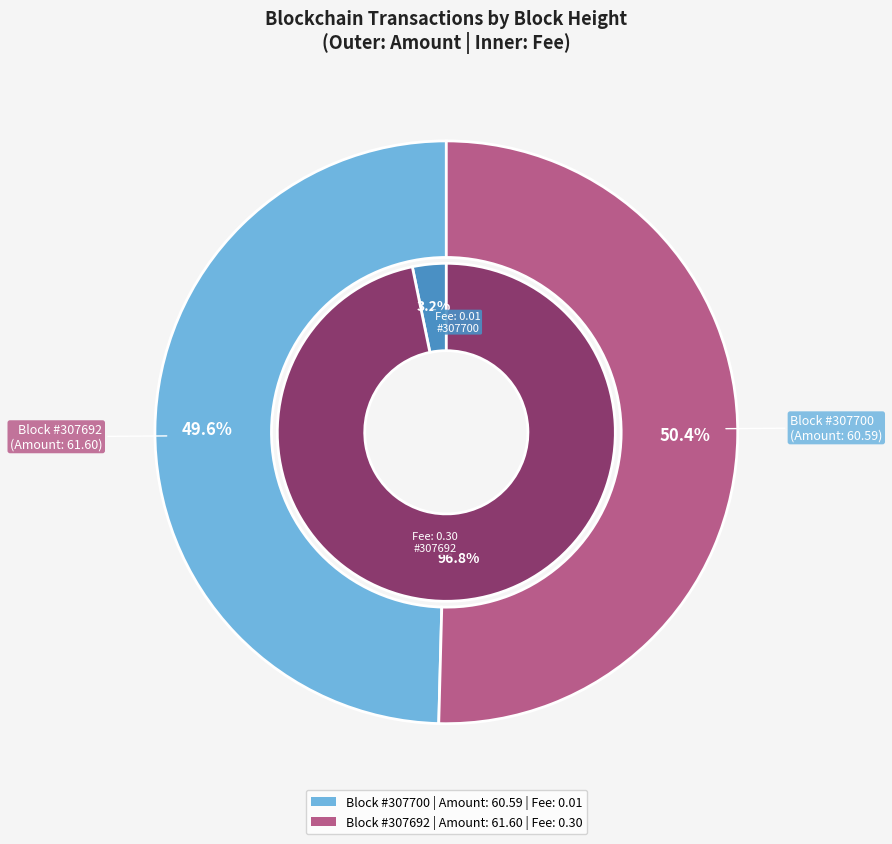

How many slices are in this pie chart?

2